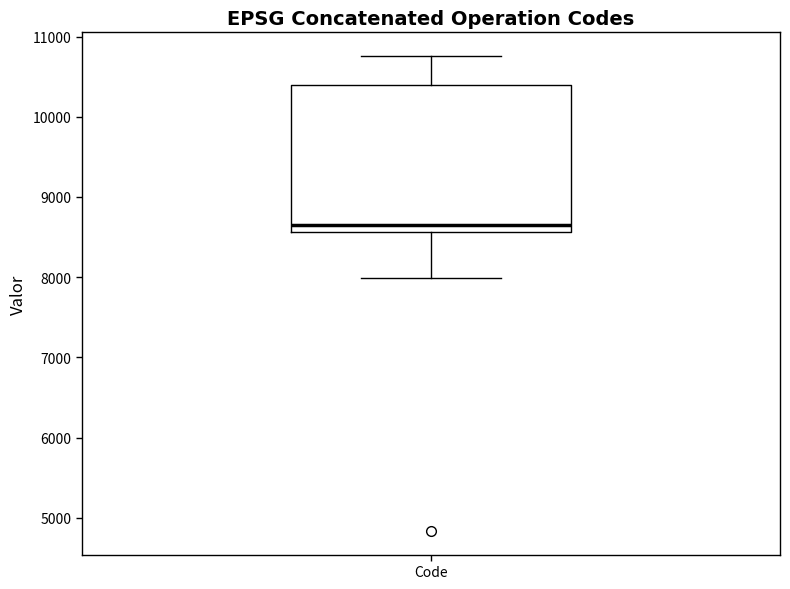

Where does the upper whisker of the box for Code end on the y-axis? The values are not printed on the chart, so give them approximately, as read against the axis.

10800